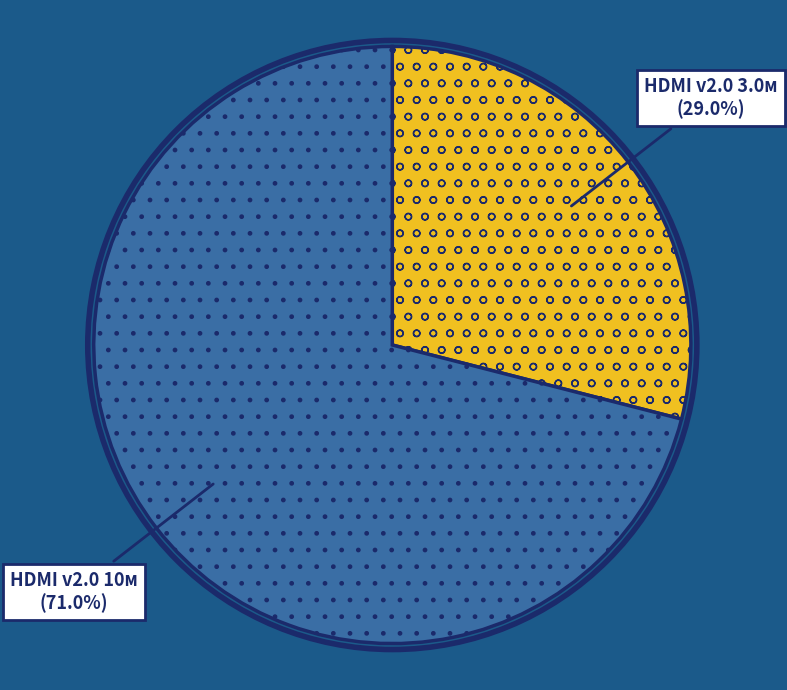

What is the ratio of the value at HDMI v2.0 3.0м to the value at HDMI v2.0 10м?

0.4